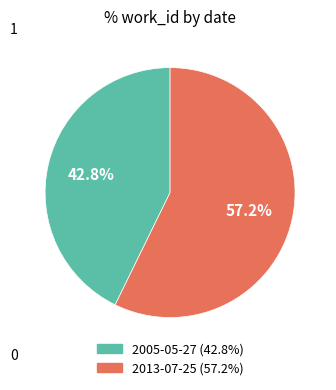

Which has a higher value, 2005-05-27 or 2013-07-25?

2013-07-25